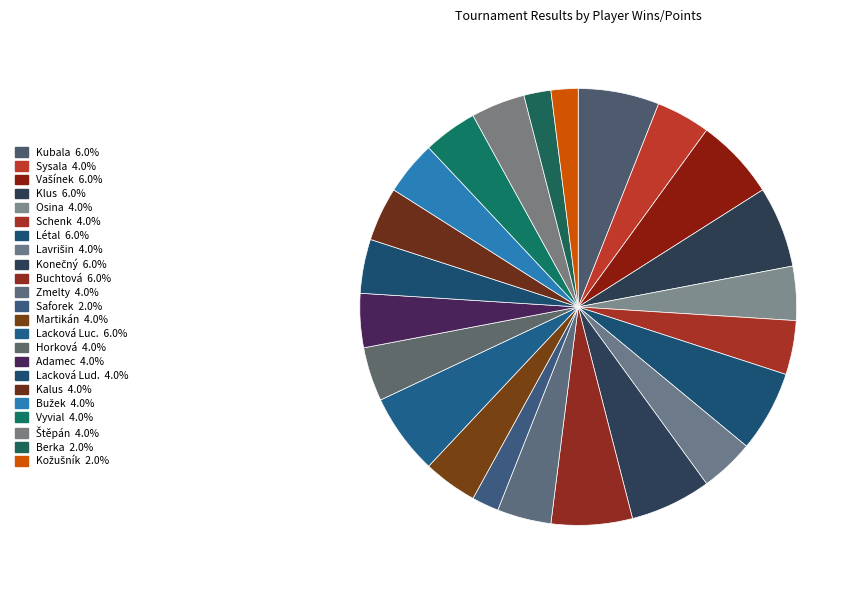

True or false: Klus accounts for 6% of the total.

True